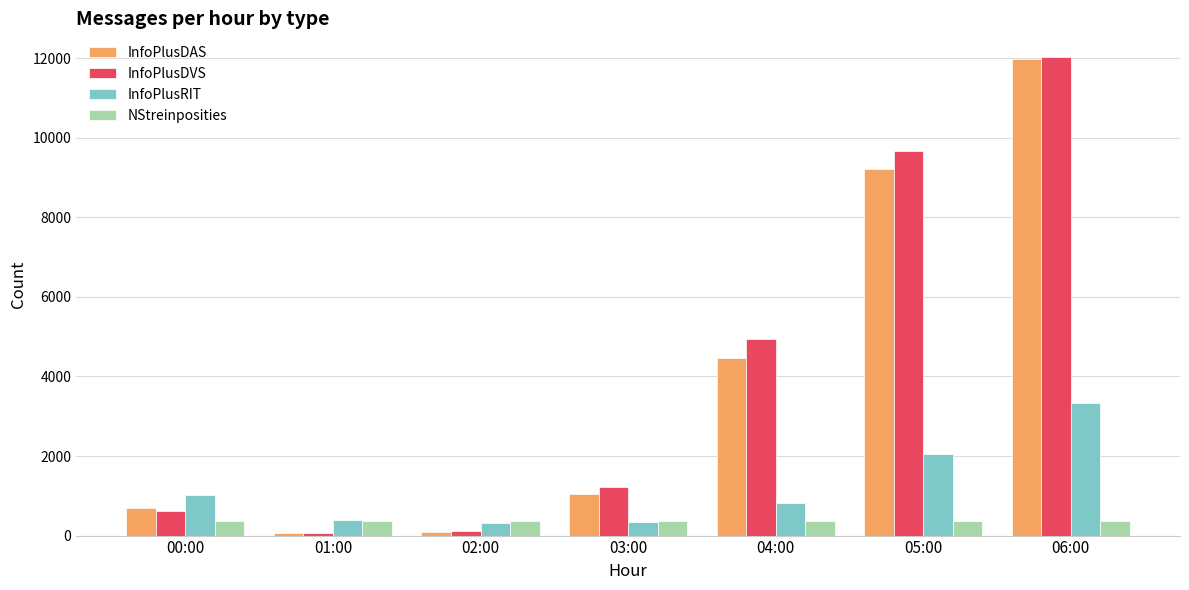

What is the difference between the second highest and second lowest values in the InfoPlusRIT series?

1699